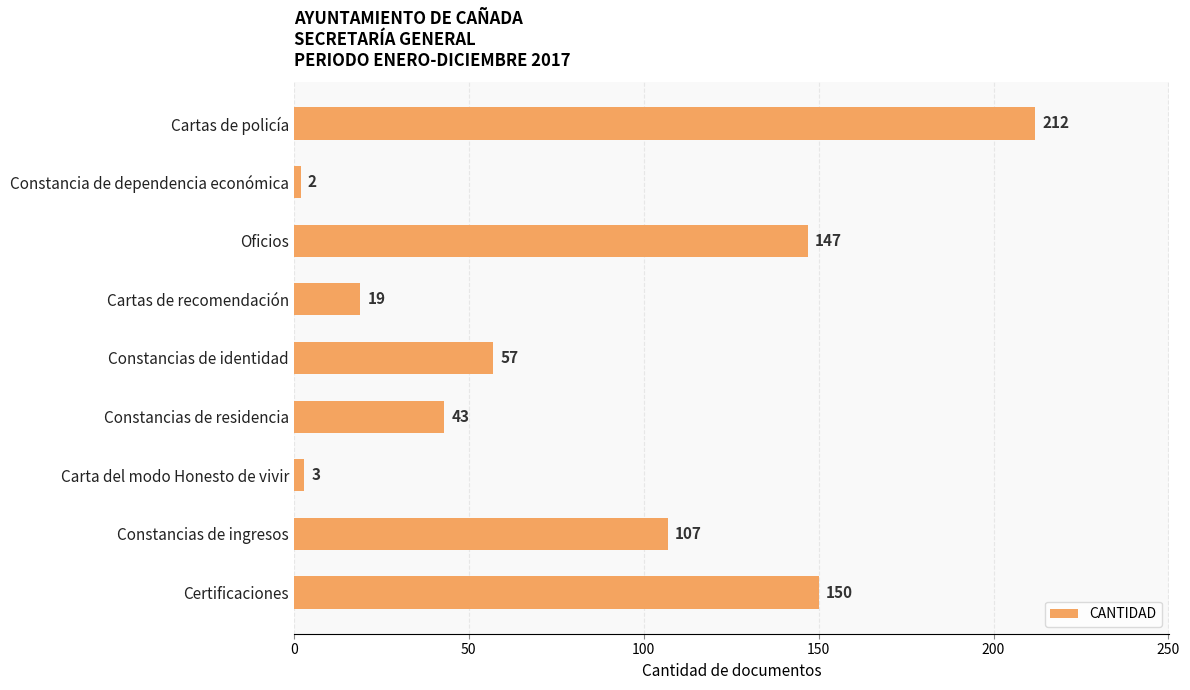

Is it true that the value at Cartas de policía is 360?

False